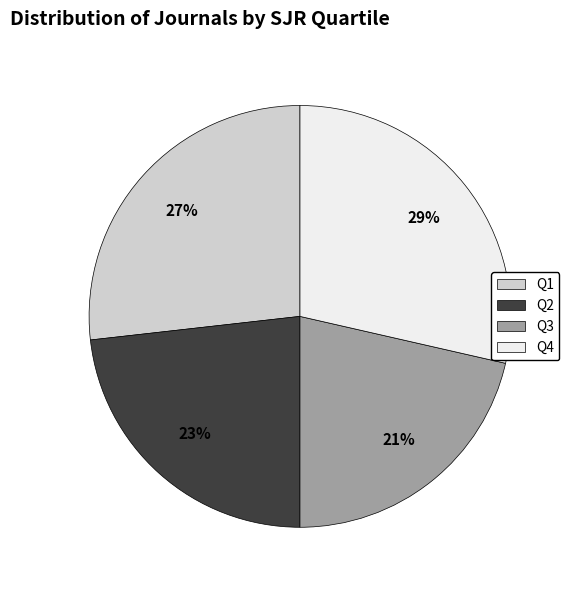

To the nearest percent, what percentage of the pie is Q1?

27%